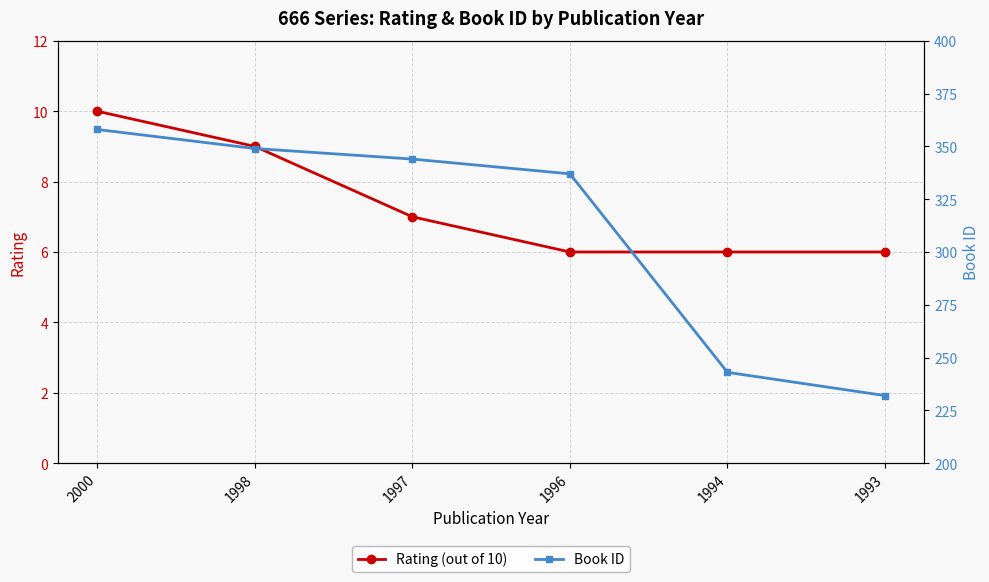

True or false: Book ID has more than 1 points higher than both neighbors.

False